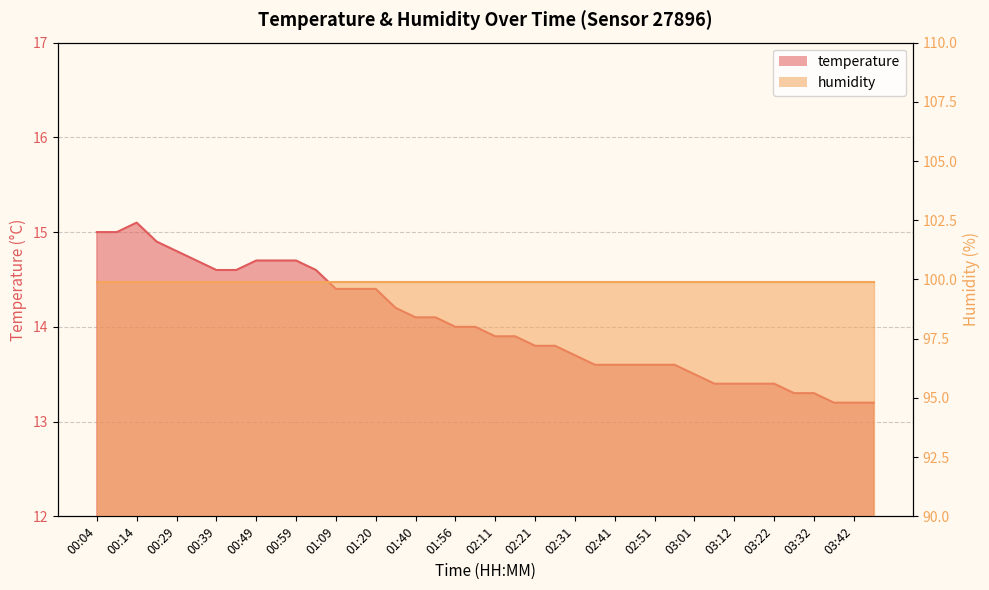

At which category does the chart reach its peak across all series?

00:14